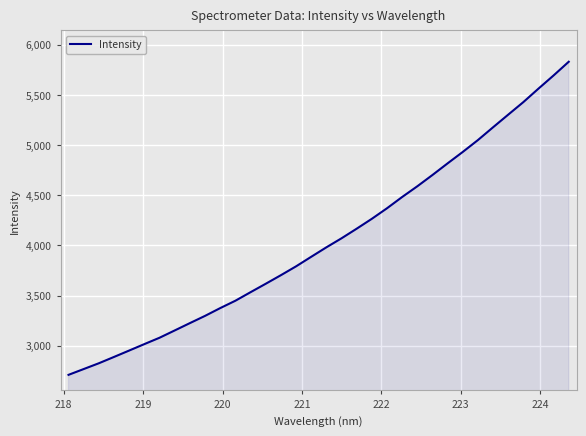

What is the greatest value displayed?

5830.6